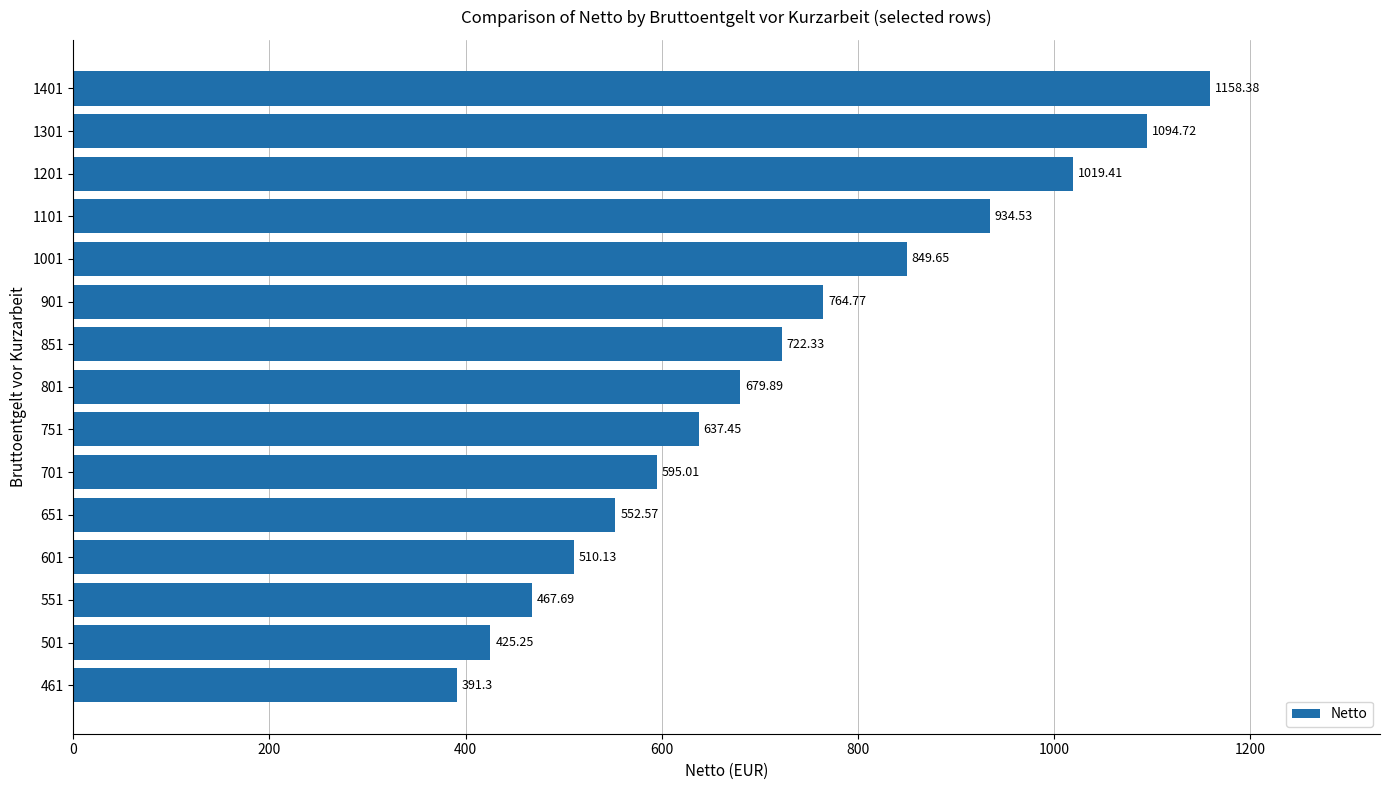

Does the chart contain any negative values?

No